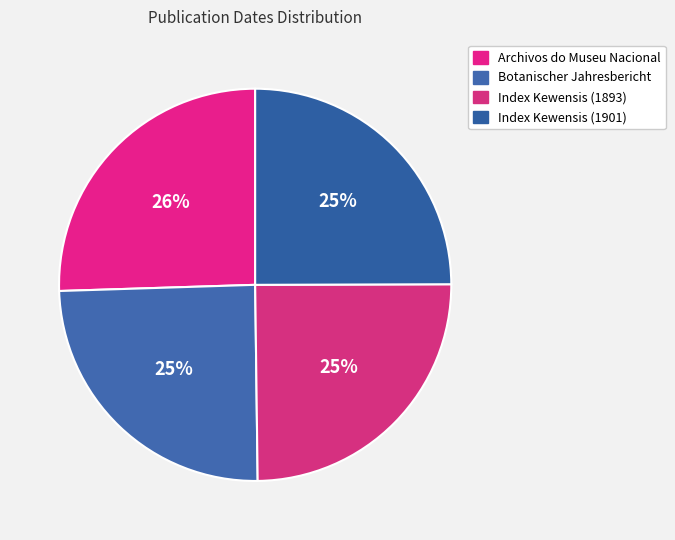

To the nearest percent, what is the difference between the Index Kewensis (1901) and Archivos do Museu Nacional slice percentages?

1%